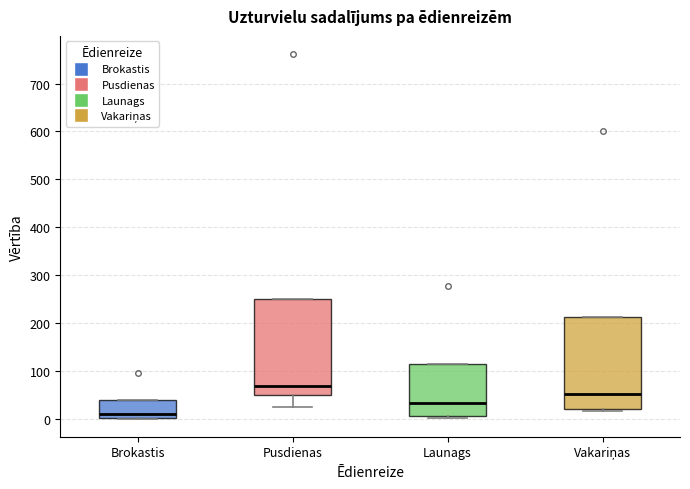

Reading left to right, read every box against the y-axis: the position of its median line, the range the box covers, and the ends of its whiskers. The values are not printed on the chart, so give them approximately, as read against the axis.

Brokastis: median 10, box 0 to 40, whiskers 0 to 40
Pusdienas: median 70, box 50 to 250, whiskers 20 to 250
Launags: median 30, box 10 to 110, whiskers 0 to 110
Vakariņas: median 50, box 20 to 210, whiskers 20 (just below the box's lower edge) to 210